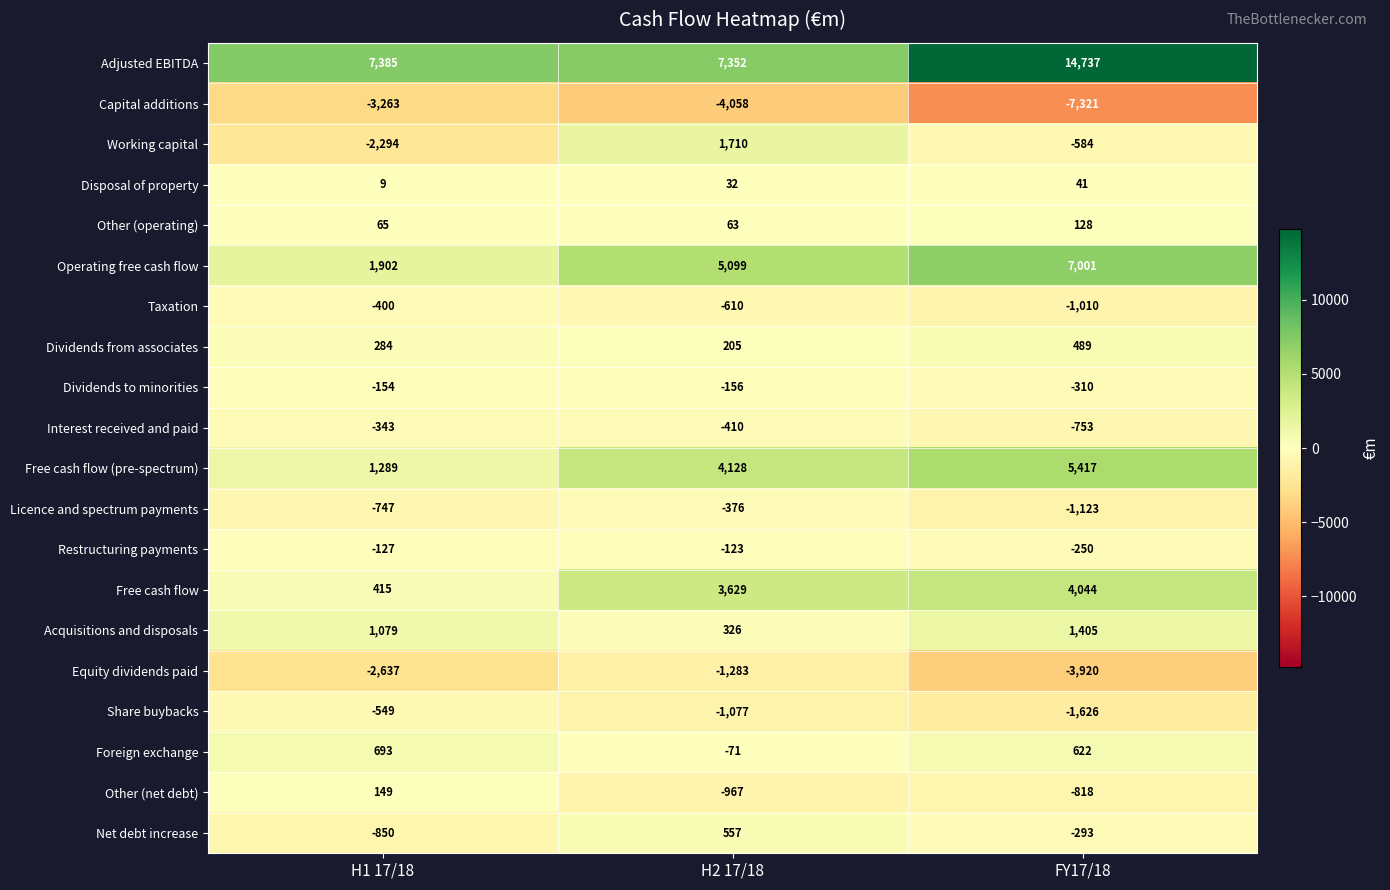

What is the sum of the Disposal of property values at H1 17/18 and FY17/18?

50